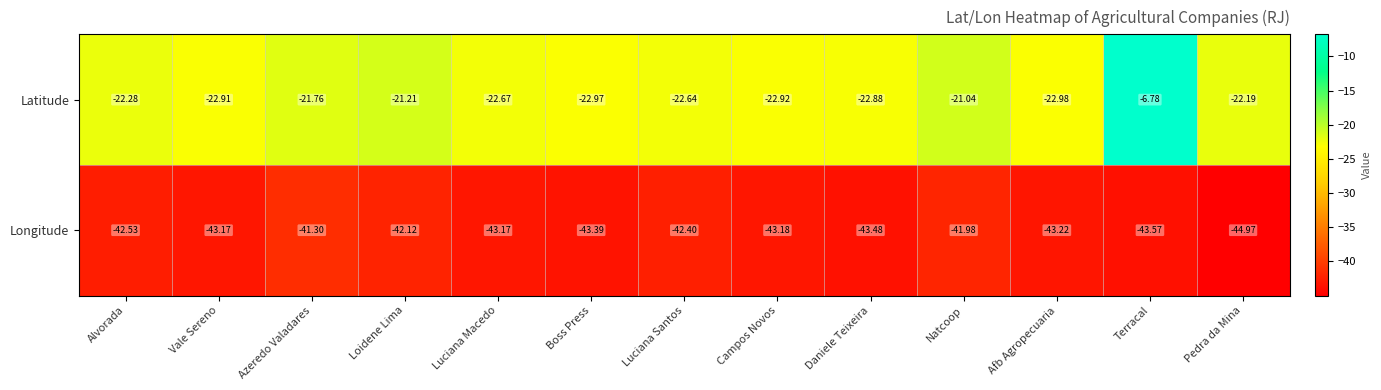

Which category has the lowest value across all series?

Pedra da Mina